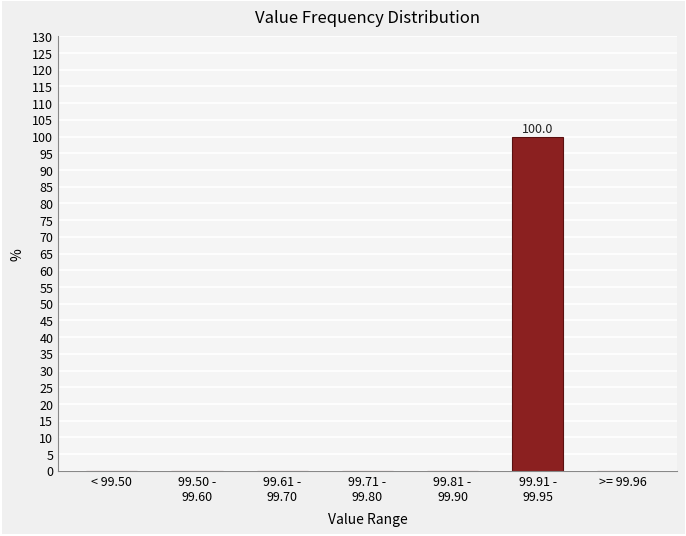

What is the sum of all values?

100